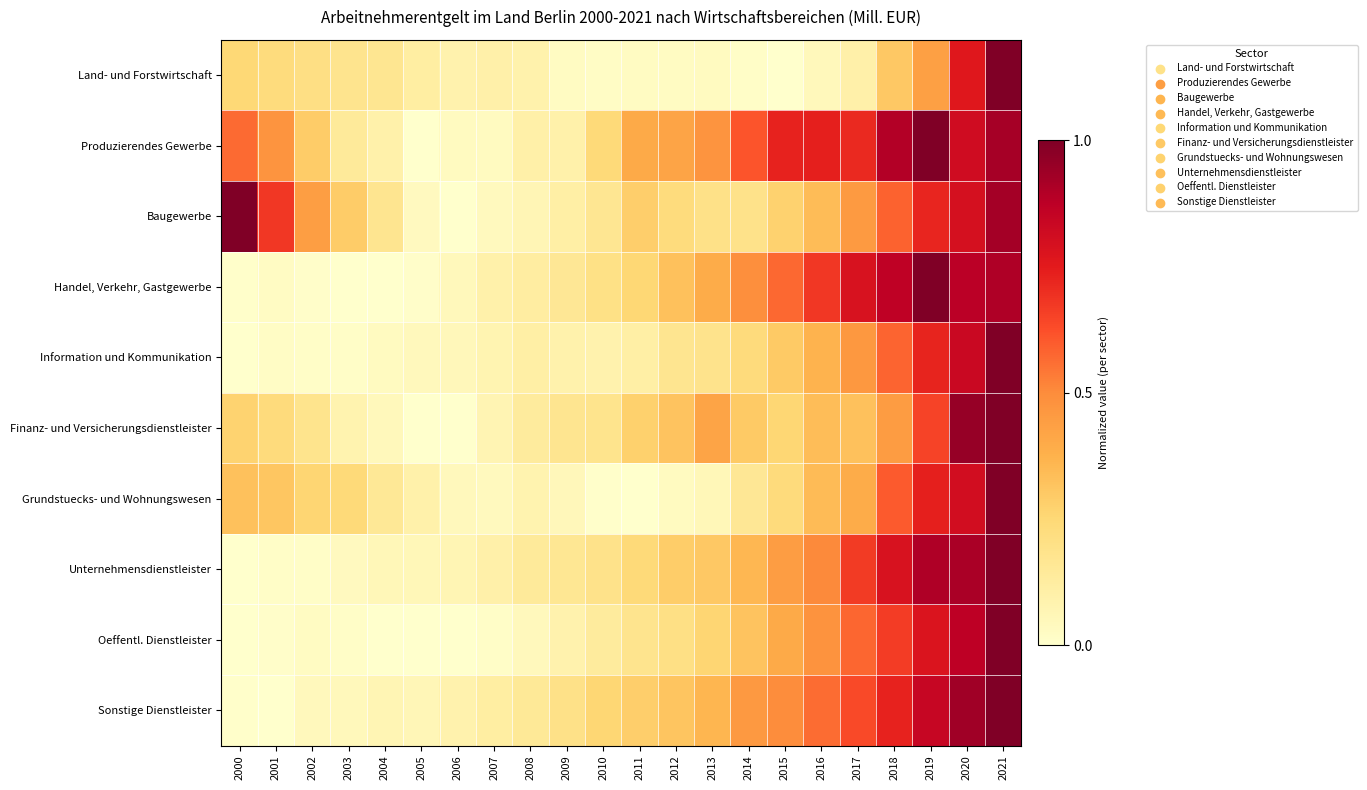

Reading left to right, extract all data points from this chart.

Land- und Forstwirtschaft: 2000=0.2	2001=0.2	2002=0.2	2003=0.2	2004=0.2	2005=0.1	2006=0.1	2007=0.1	2008=0.1	2009=0.0	2010=0.0	2011=0.0	2012=0.0	2013=0.0	2014=0.0	2015=0.0	2016=0.0	2017=0.1	2018=0.3	2019=0.4	2020=0.8	2021=1.0
Produzierendes Gewerbe: 2000=0.6	2001=0.5	2002=0.3	2003=0.1	2004=0.1	2005=0.0	2006=0.0	2007=0.0	2008=0.1	2009=0.1	2010=0.2	2011=0.4	2012=0.4	2013=0.5	2014=0.6	2015=0.7	2016=0.7	2017=0.7	2018=0.9	2019=1.0	2020=0.8	2021=0.9
Baugewerbe: 2000=1.0	2001=0.7	2002=0.4	2003=0.3	2004=0.2	2005=0.0	2006=0.0	2007=0.0	2008=0.1	2009=0.1	2010=0.2	2011=0.3	2012=0.2	2013=0.2	2014=0.2	2015=0.3	2016=0.3	2017=0.5	2018=0.6	2019=0.7	2020=0.8	2021=0.9
Handel, Verkehr, Gastgewerbe: 2000=0.0	2001=0.0	2002=0.0	2003=0.0	2004=0.0	2005=0.0	2006=0.0	2007=0.1	2008=0.1	2009=0.2	2010=0.2	2011=0.3	2012=0.3	2013=0.4	2014=0.5	2015=0.6	2016=0.7	2017=0.8	2018=0.9	2019=1.0	2020=0.9	2021=0.9
Information und Kommunikation: 2000=0.0	2001=0.0	2002=0.0	2003=0.0	2004=0.0	2005=0.0	2006=0.1	2007=0.1	2008=0.1	2009=0.1	2010=0.1	2011=0.1	2012=0.2	2013=0.2	2014=0.2	2015=0.3	2016=0.4	2017=0.5	2018=0.6	2019=0.7	2020=0.8	2021=1.0
Finanz- und Versicherungsdienstleister: 2000=0.3	2001=0.2	2002=0.2	2003=0.1	2004=0.0	2005=0.0	2006=0.0	2007=0.1	2008=0.1	2009=0.2	2010=0.2	2011=0.3	2012=0.3	2013=0.4	2014=0.3	2015=0.3	2016=0.3	2017=0.3	2018=0.4	2019=0.6	2020=1.0	2021=1.0
Grundstuecks- und Wohnungswesen: 2000=0.3	2001=0.3	2002=0.3	2003=0.2	2004=0.2	2005=0.1	2006=0.0	2007=0.0	2008=0.1	2009=0.1	2010=0.0	2011=0.0	2012=0.0	2013=0.1	2014=0.2	2015=0.2	2016=0.3	2017=0.4	2018=0.6	2019=0.7	2020=0.8	2021=1.0
Unternehmensdienstleister: 2000=0.0	2001=0.0	2002=0.0	2003=0.0	2004=0.1	2005=0.1	2006=0.1	2007=0.1	2008=0.1	2009=0.2	2010=0.2	2011=0.2	2012=0.3	2013=0.3	2014=0.4	2015=0.4	2016=0.5	2017=0.7	2018=0.8	2019=0.9	2020=0.9	2021=1.0
Oeffentl. Dienstleister: 2000=0.0	2001=0.0	2002=0.0	2003=0.0	2004=0.0	2005=0.0	2006=0.0	2007=0.0	2008=0.0	2009=0.1	2010=0.1	2011=0.2	2012=0.2	2013=0.3	2014=0.3	2015=0.4	2016=0.5	2017=0.6	2018=0.7	2019=0.8	2020=0.9	2021=1.0
Sonstige Dienstleister: 2000=0.0	2001=0.0	2002=0.0	2003=0.0	2004=0.1	2005=0.1	2006=0.1	2007=0.1	2008=0.2	2009=0.2	2010=0.3	2011=0.3	2012=0.3	2013=0.4	2014=0.5	2015=0.5	2016=0.6	2017=0.6	2018=0.7	2019=0.8	2020=0.9	2021=1.0